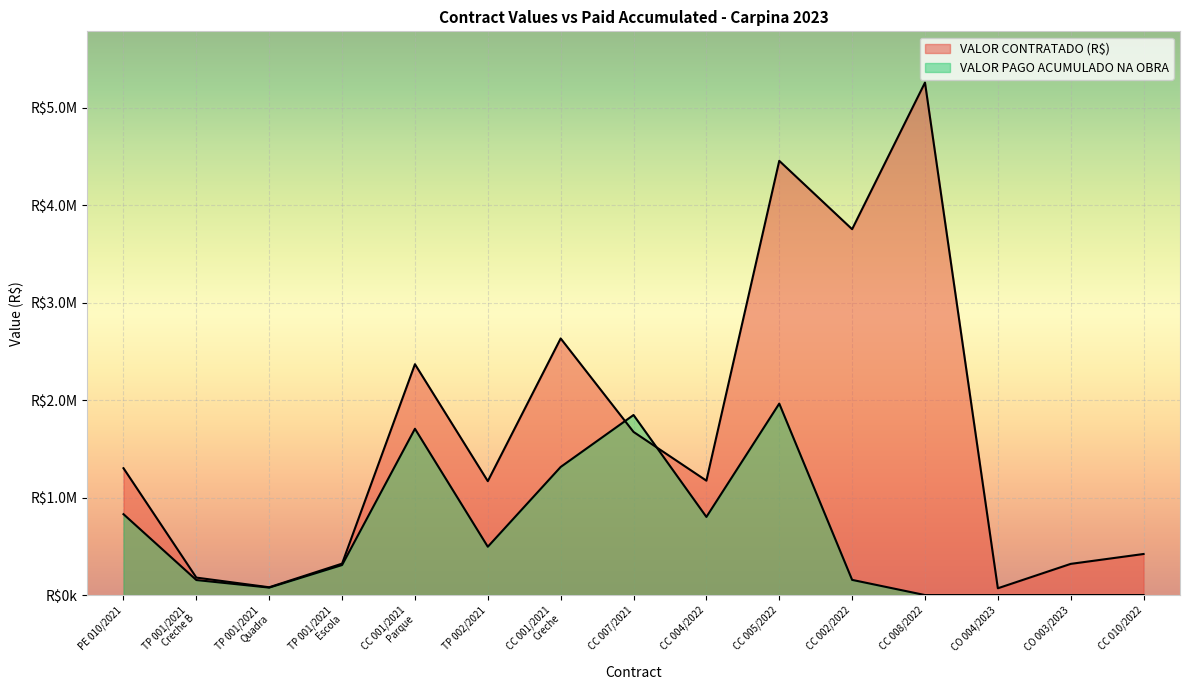

Rank the series by their maximum value, from highest to lowest.

VALOR CONTRATADO (R$), VALOR PAGO ACUMULADO NA OBRA